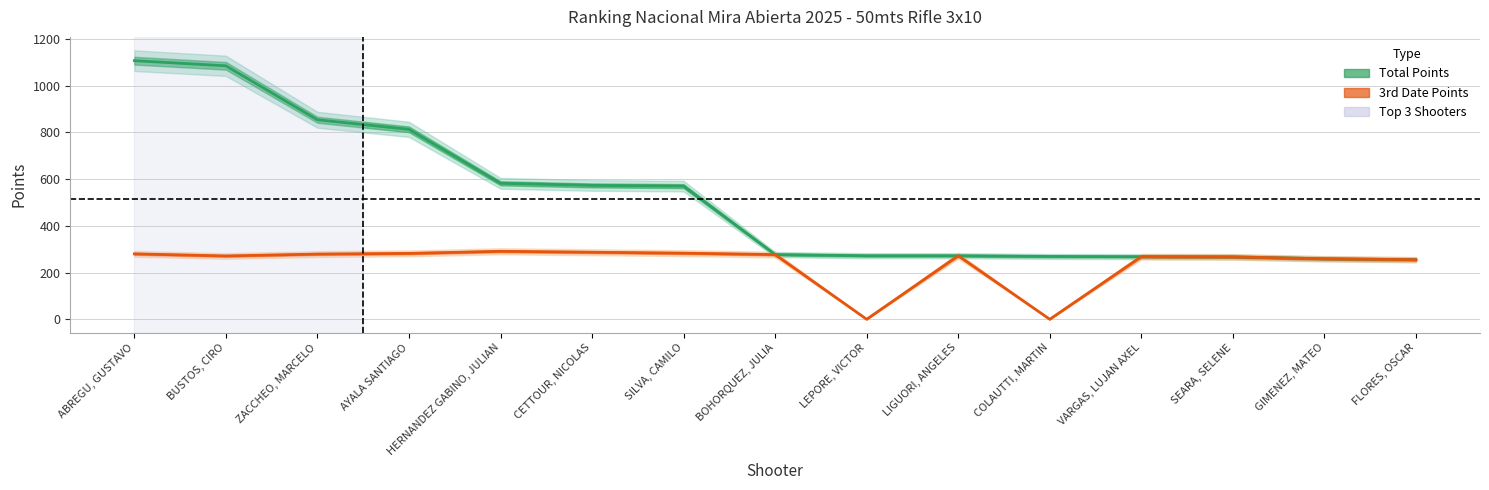

What is the difference between the Total Points values at FLORES, OSCAR and AYALA SANTIAGO?

558